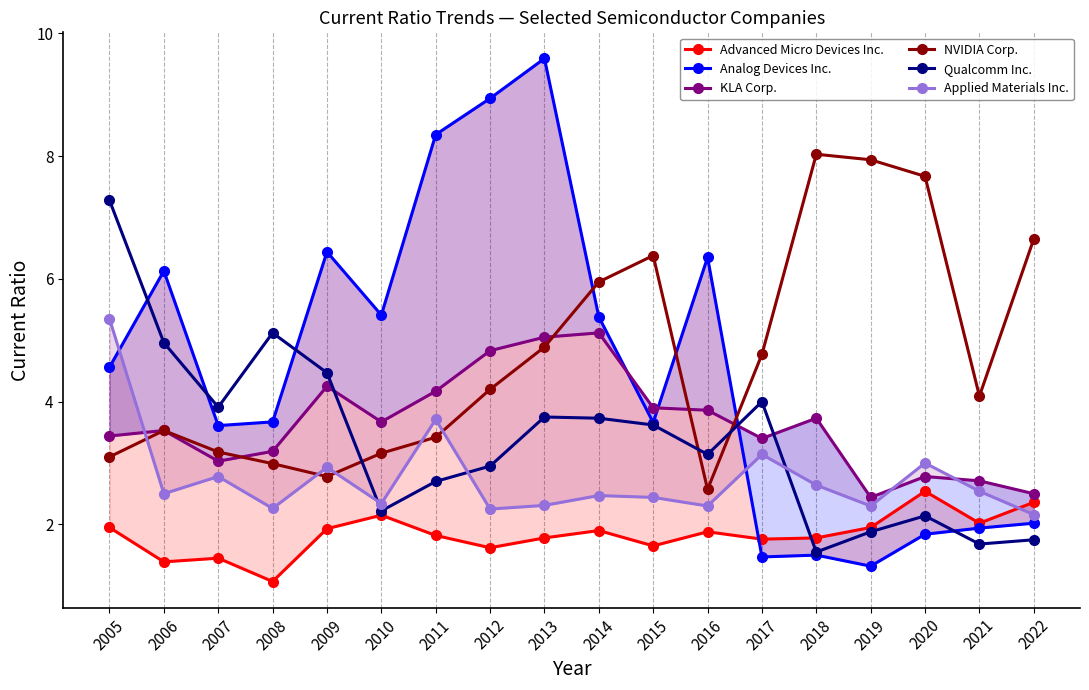

Reading left to right, list all the values displayed in this chart.

Advanced Micro Devices Inc.: 2005=1.9	2006=1.4	2007=1.4	2008=1.1	2009=1.9	2010=2.1	2011=1.8	2012=1.6	2013=1.8	2014=1.9	2015=1.6	2016=1.9	2017=1.8	2018=1.8	2019=1.9	2020=2.5	2021=2.0	2022=2.4
Analog Devices Inc.: 2005=4.6	2006=6.1	2007=3.6	2008=3.7	2009=6.4	2010=5.4	2011=8.3	2012=8.9	2013=9.6	2014=5.4	2015=3.7	2016=6.3	2017=1.5	2018=1.5	2019=1.3	2020=1.8	2021=1.9	2022=2.0
KLA Corp.: 2005=3.4	2006=3.5	2007=3.0	2008=3.2	2009=4.2	2010=3.7	2011=4.2	2012=4.8	2013=5.0	2014=5.1	2015=3.9	2016=3.9	2017=3.4	2018=3.7	2019=2.4	2020=2.8	2021=2.7	2022=2.5
NVIDIA Corp.: 2005=3.1	2006=3.5	2007=3.2	2008=3.0	2009=2.8	2010=3.2	2011=3.4	2012=4.2	2013=4.9	2014=6.0	2015=6.4	2016=2.6	2017=4.8	2018=8.0	2019=7.9	2020=7.7	2021=4.1	2022=6.7
Qualcomm Inc.: 2005=7.3	2006=5.0	2007=3.9	2008=5.1	2009=4.5	2010=2.2	2011=2.7	2012=3.0	2013=3.8	2014=3.7	2015=3.6	2016=3.1	2017=4.0	2018=1.6	2019=1.9	2020=2.1	2021=1.7	2022=1.8
Applied Materials Inc.: 2005=5.3	2006=2.5	2007=2.8	2008=2.3	2009=2.9	2010=2.3	2011=3.7	2012=2.2	2013=2.3	2014=2.5	2015=2.4	2016=2.3	2017=3.1	2018=2.6	2019=2.3	2020=3.0	2021=2.5	2022=2.2